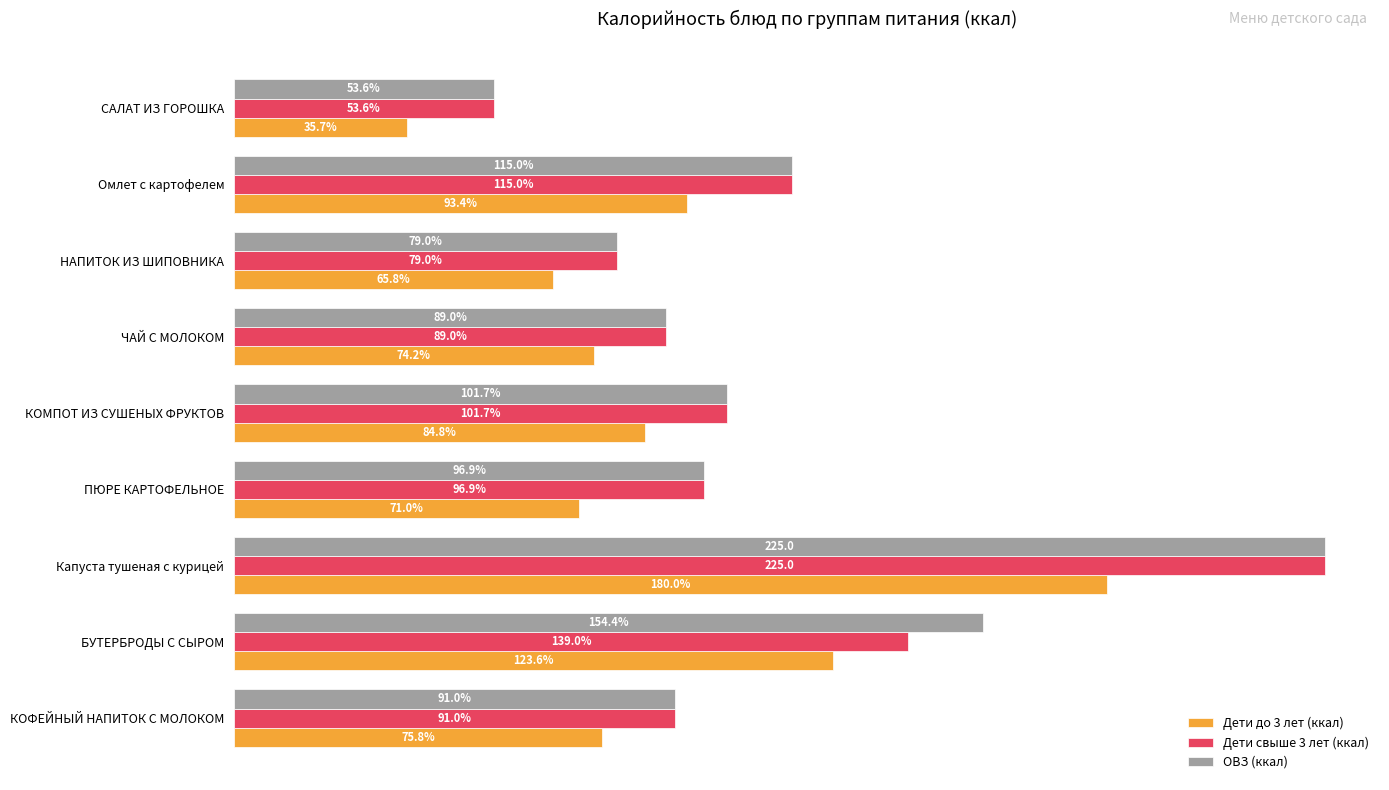

At which label is Дети свыше 3 лет (ккал) closest to 139?

БУТЕРБРОДЫ С СЫРОМ